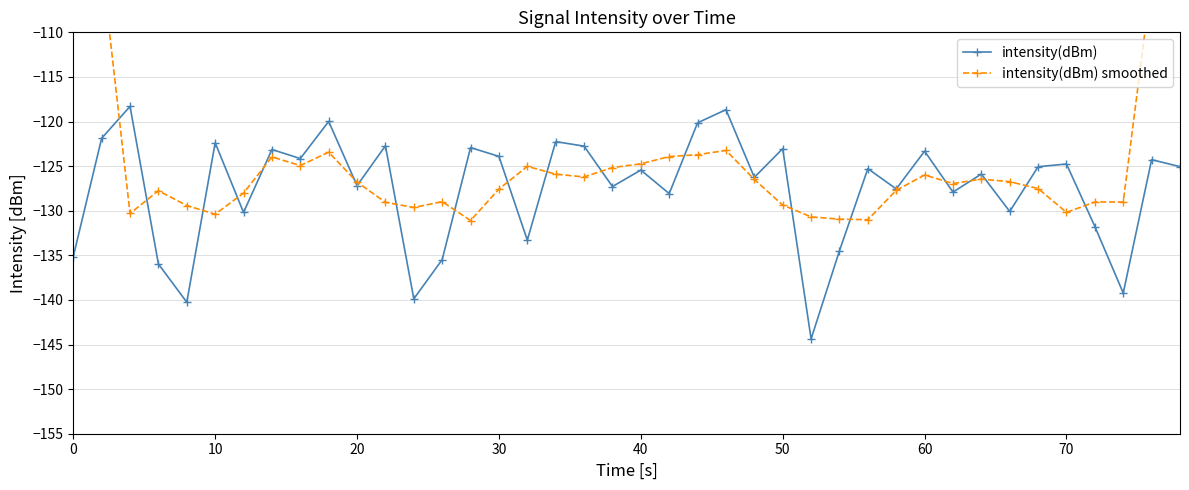

Which series has the largest total across all categories?

intensity(dBm) smoothed